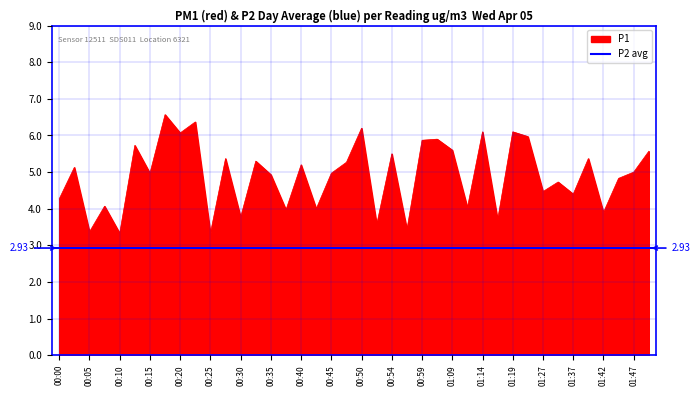

What is the sum of the values at 01:45 and 00:10?

8.2